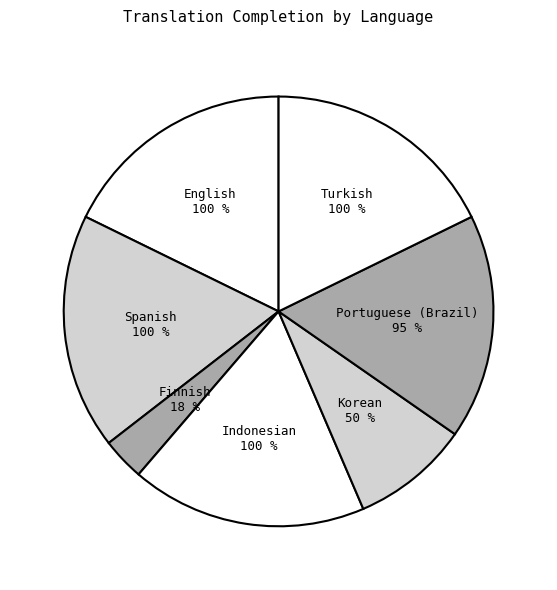

Rank the categories by value from lowest to highest.

Finnish, Korean, Portuguese (Brazil), English, Spanish, Indonesian, Turkish